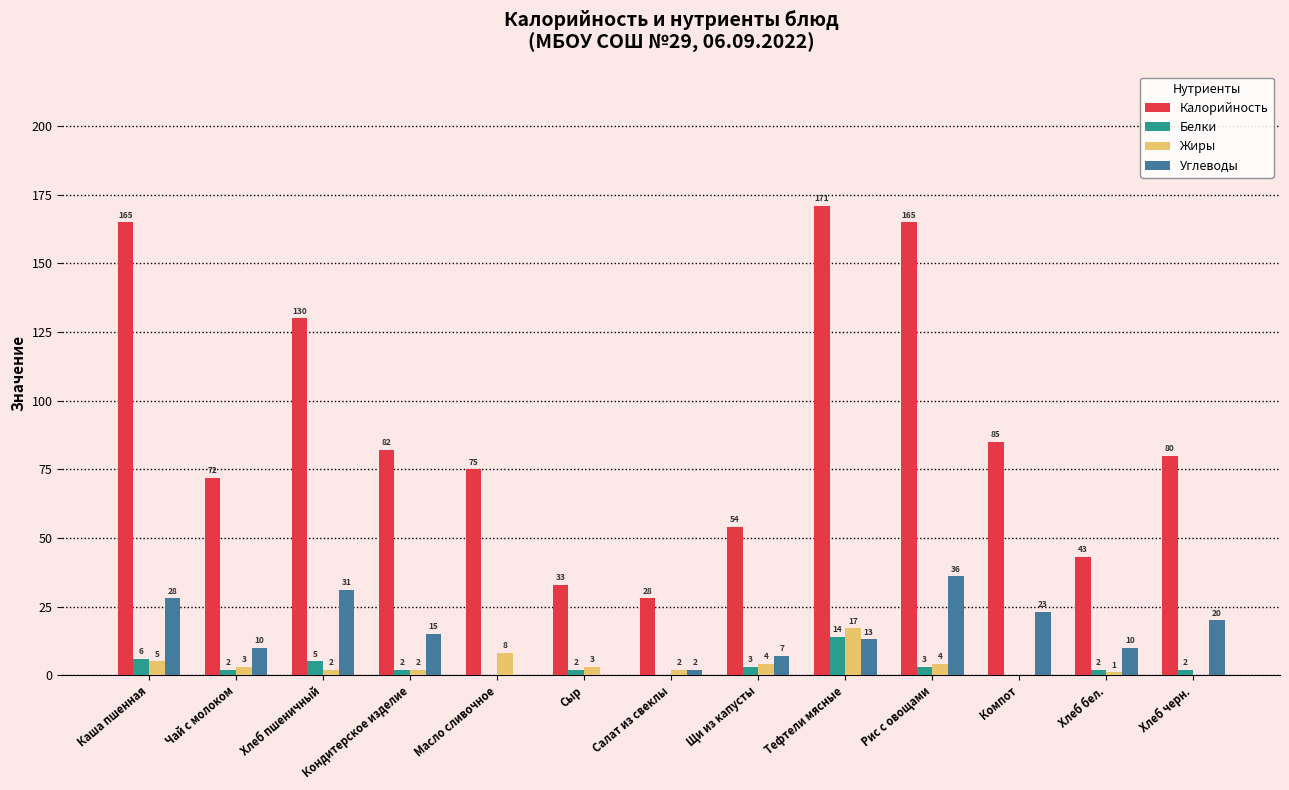

Reading left to right, extract all data points from this chart.

Калорийность: 165	72	130	82	75	33	28	54	171	165	85	43	80
Белки: 6	2	5	2	0	2	0	3	14	3	0	2	2
Жиры: 5	3	2	2	8	3	2	4	17	4	0	1	0
Углеводы: 28	10	31	15	0	0	2	7	13	36	23	10	20